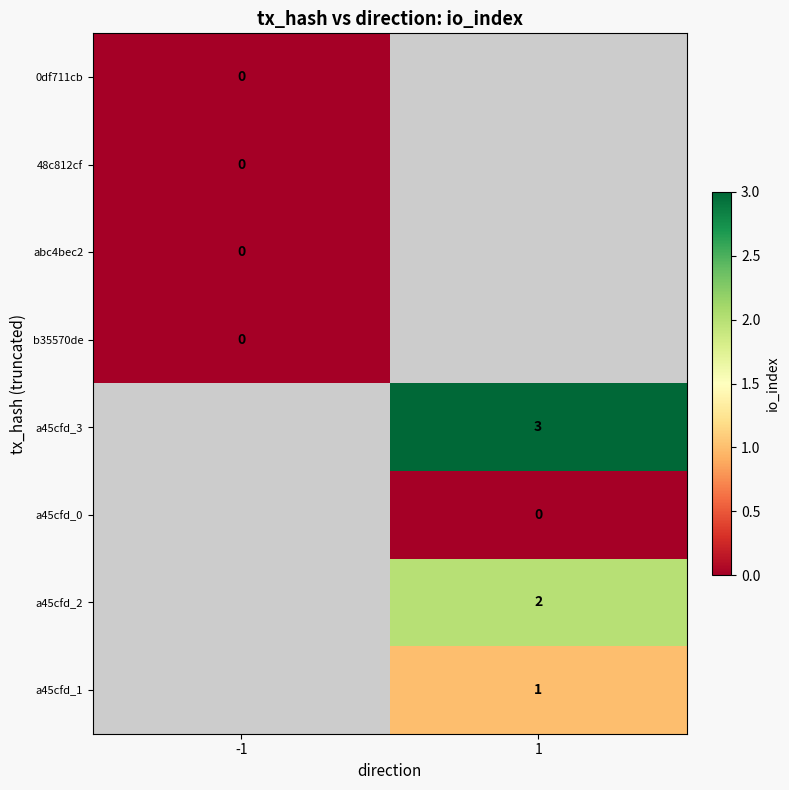

The a45cfd_3 series shows 1 at 1. True or false?

False